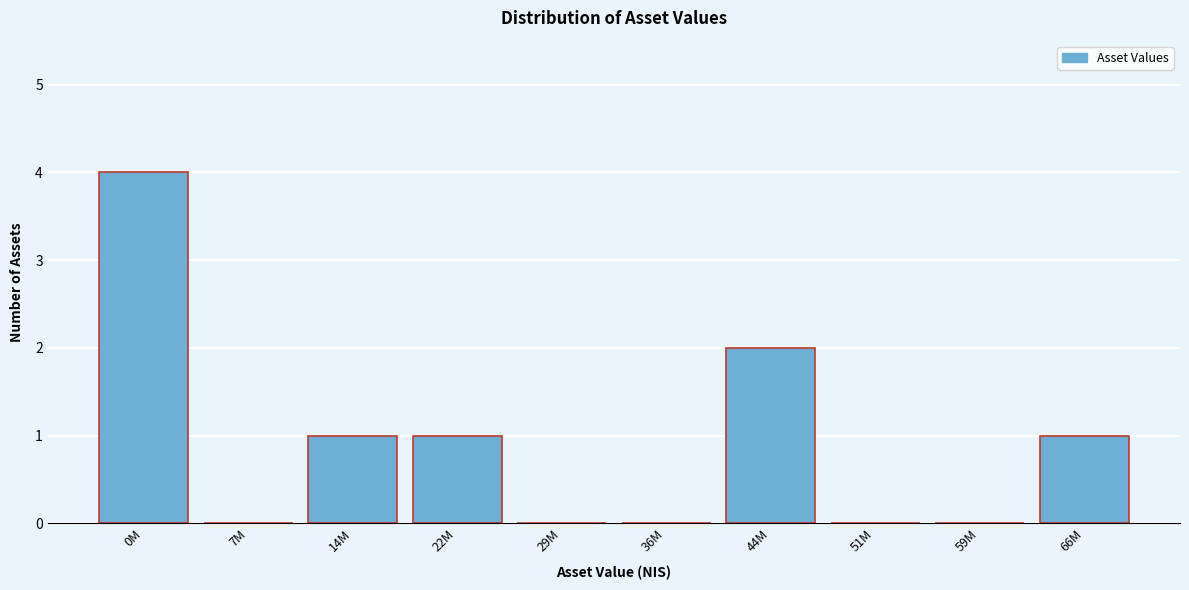

Reading right to left, transcribe all the data shown in this chart.

66M=1	59M=0	51M=0	44M=2	36M=0	29M=0	22M=1	14M=1	7M=0	0M=4